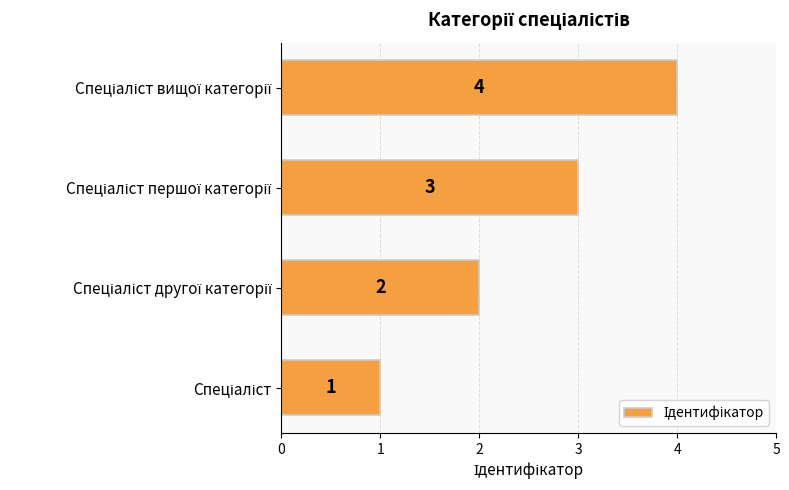

What is the sum of all values?

10